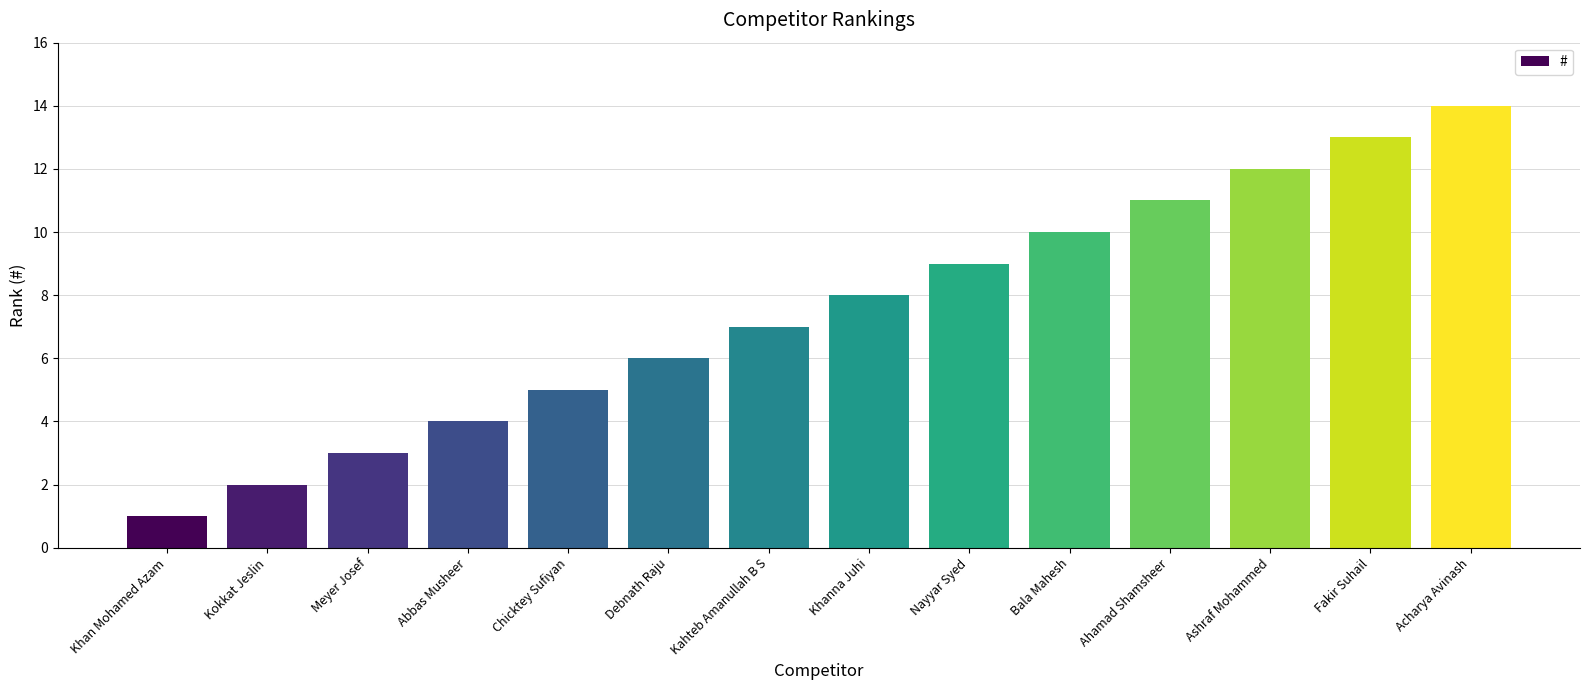

List the labels in order of value, largest first.

Acharya Avinash, Fakir Suhail, Ashraf Mohammed, Ahamad Shamsheer, Bala Mahesh, Nayyar Syed, Khanna Juhi, Kahteb Amanullah B S, Debnath Raju, Chicktey Sufiyan, Abbas Musheer, Meyer Josef, Kokkat Jeslin, Khan Mohamed Azam